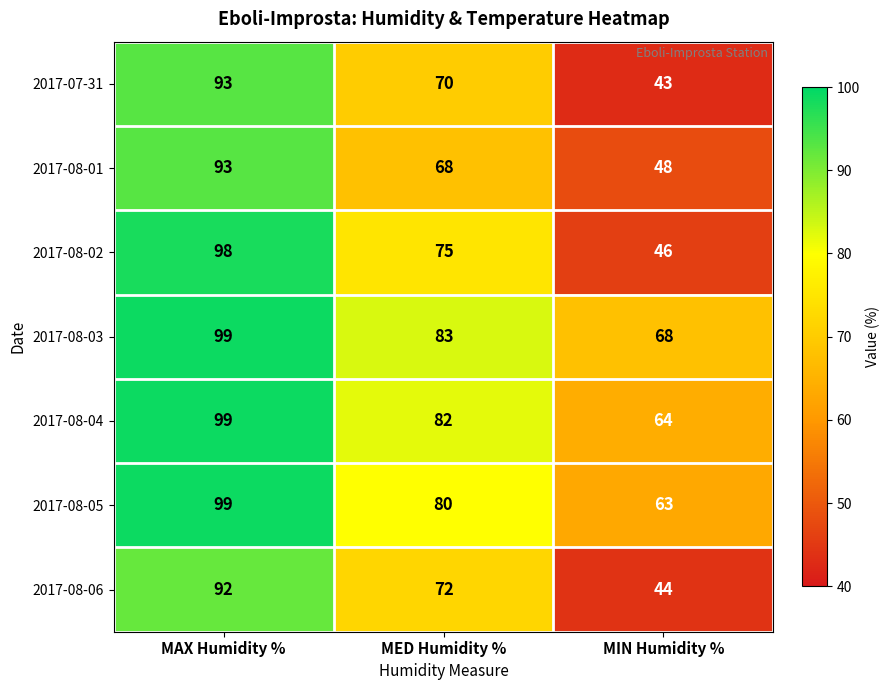

At which label does 2017-08-02 reach its peak?

MAX Humidity %